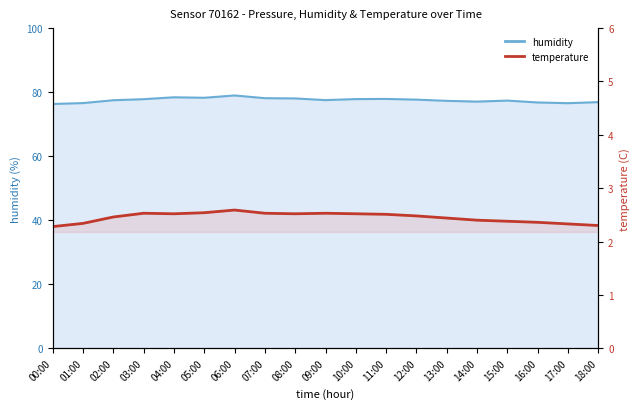

Which category has the highest value across all series?

06:00